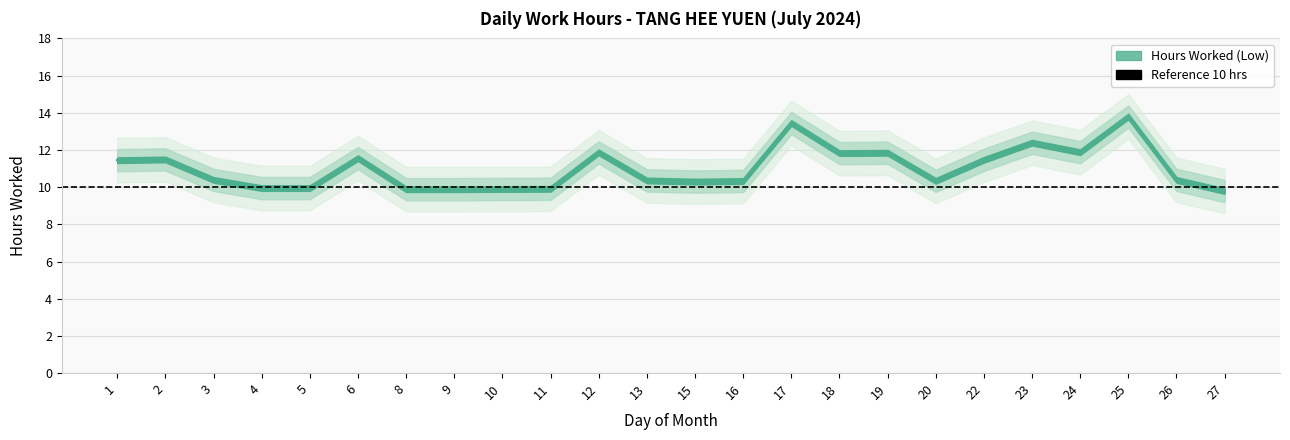

List the labels in order of value, largest first.

25, 17, 23, 24, 12, 19, 18, 6, 2, 22, 1, 3, 26, 13, 20, 16, 15, 4, 5, 11, 10, 8, 9, 27